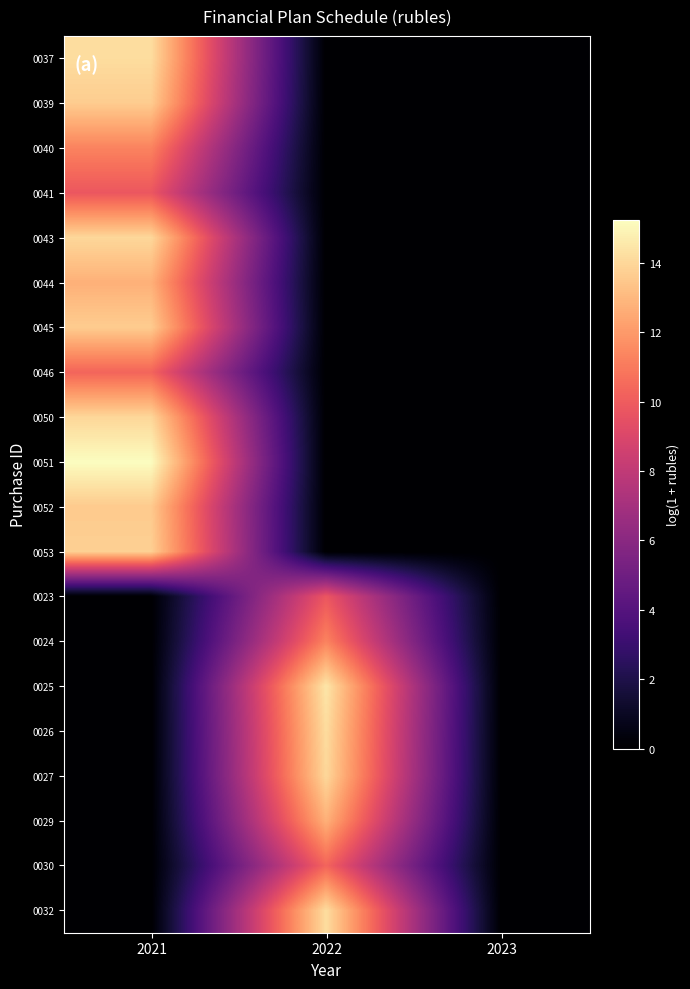

Reading left to right, list all the values displayed in this chart.

0037: 2021=14.2	2022=0.0	2023=0.0
0039: 2021=13.6	2022=0.0	2023=0.0
0040: 2021=11.3	2022=0.0	2023=0.0
0041: 2021=9.8	2022=0.0	2023=0.0
0043: 2021=14.0	2022=0.0	2023=0.0
0044: 2021=12.7	2022=0.0	2023=0.0
0045: 2021=13.6	2022=0.0	2023=0.0
0046: 2021=10.3	2022=0.0	2023=0.0
0050: 2021=14.0	2022=0.0	2023=0.0
0051: 2021=15.2	2022=0.0	2023=0.0
0052: 2021=13.6	2022=0.0	2023=0.0
0053: 2021=13.8	2022=0.0	2023=0.0
0023: 2021=0.0	2022=9.8	2023=0.0
0024: 2021=0.0	2022=11.3	2023=0.0
0025: 2021=0.0	2022=14.5	2023=0.0
0026: 2021=0.0	2022=14.2	2023=0.0
0027: 2021=0.0	2022=14.0	2023=0.0
0029: 2021=0.0	2022=12.7	2023=0.0
0030: 2021=0.0	2022=10.3	2023=0.0
0032: 2021=0.0	2022=14.2	2023=0.0